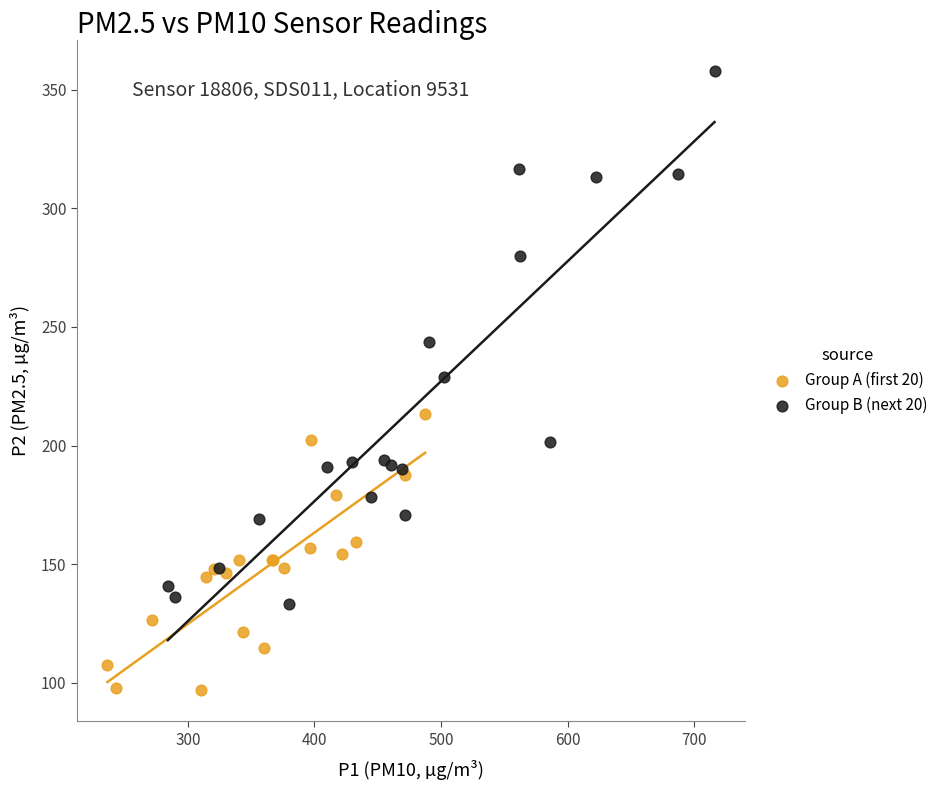

Which series reaches the maximum Y coordinate?

Group B (next 20)